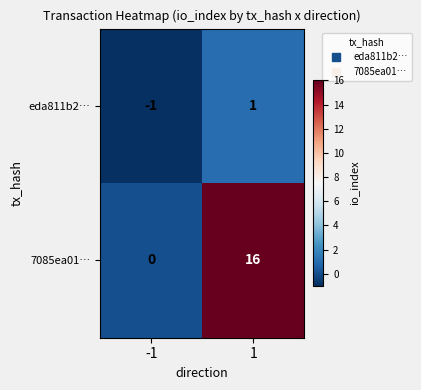

How many series are shown in this chart?

2